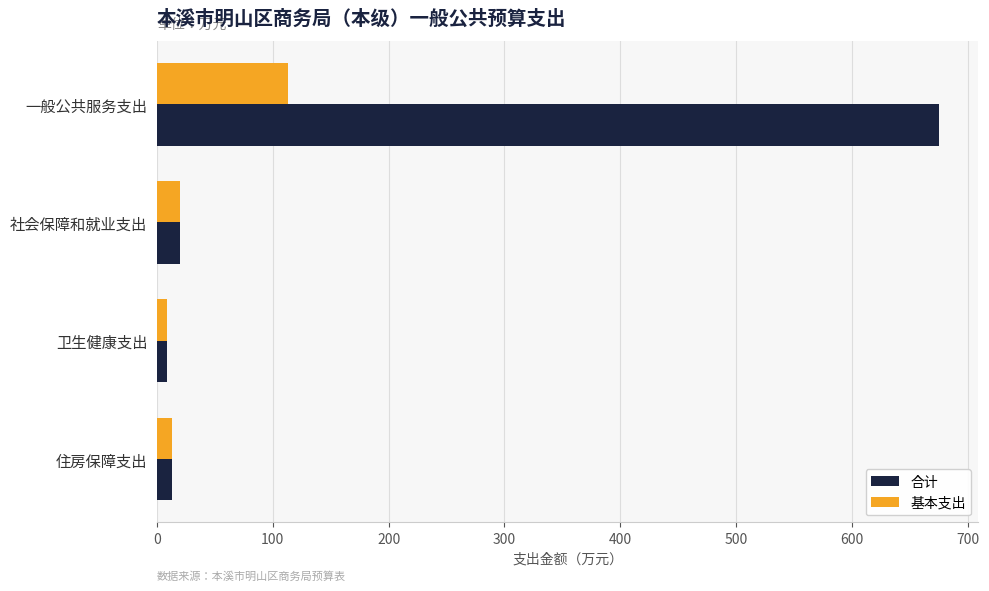

True or false: 基本支出 has a value of 20.0 at 社会保障和就业支出.

True